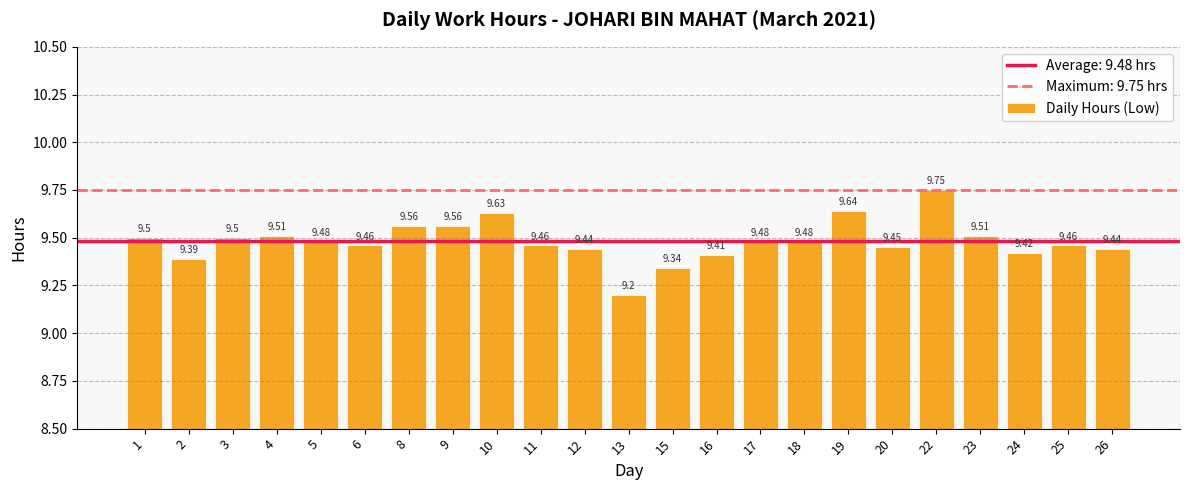

Which has a higher value, 11 or 3?

3